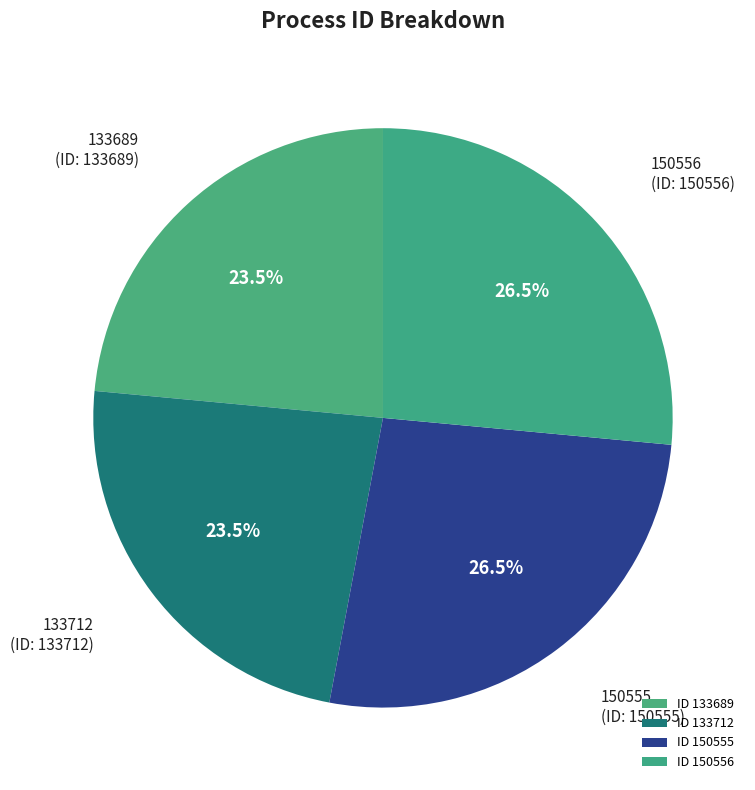

Does 150556 account for over 50% of the chart?

No